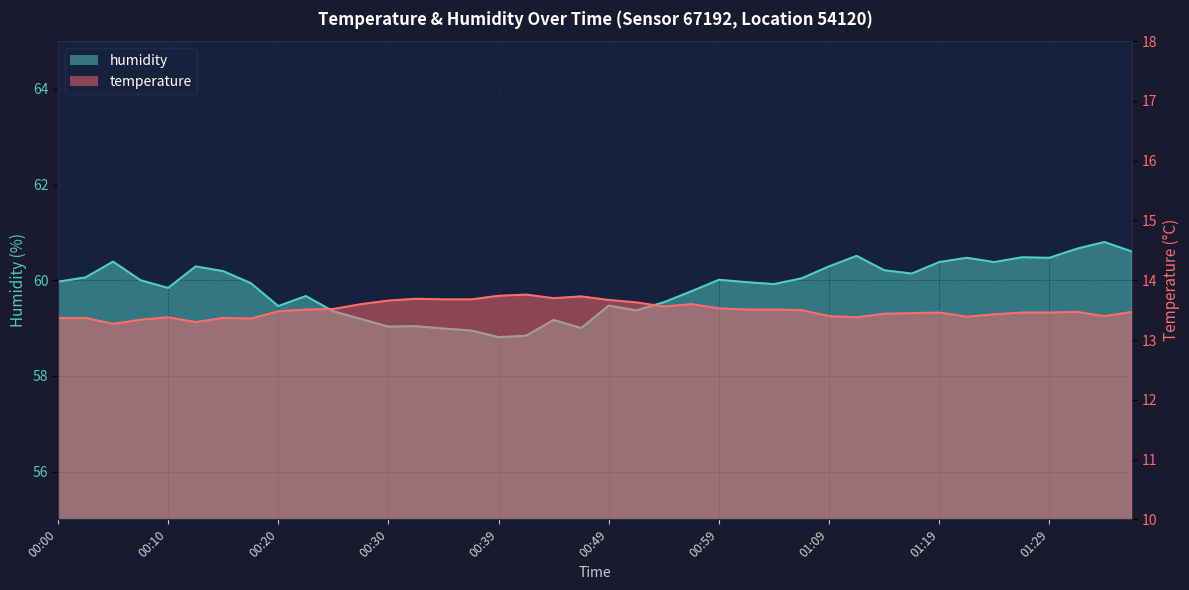

Which category has the highest value across all series?

01:33